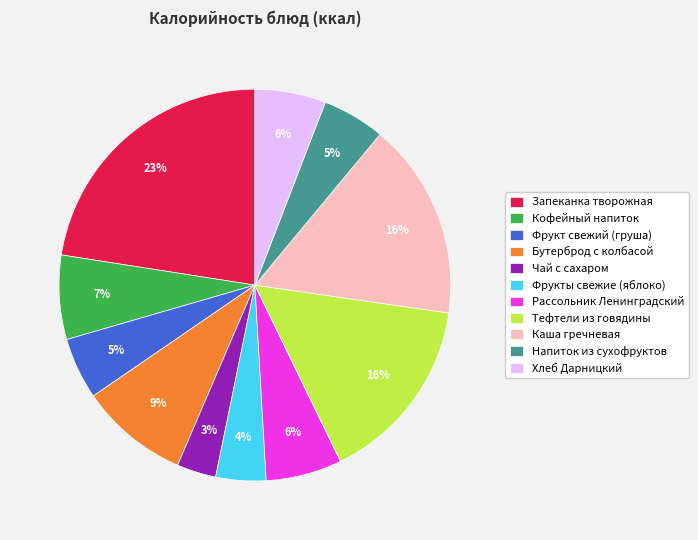

Combined, do Каша гречневая and Кофейный напиток account for over 50%?

No